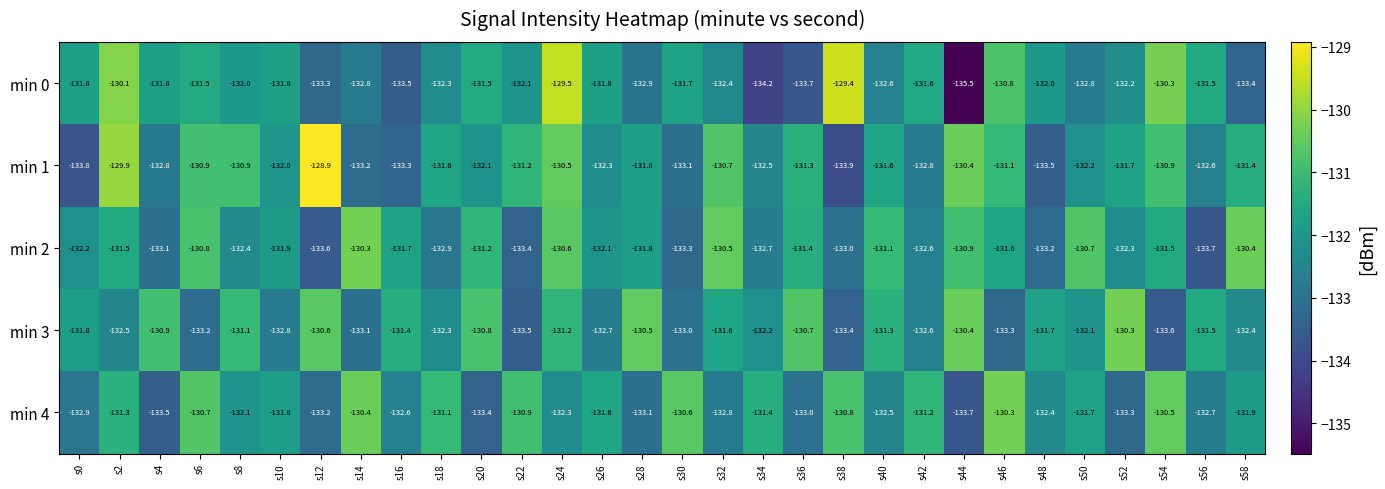

How many distinct data groups are displayed?

5